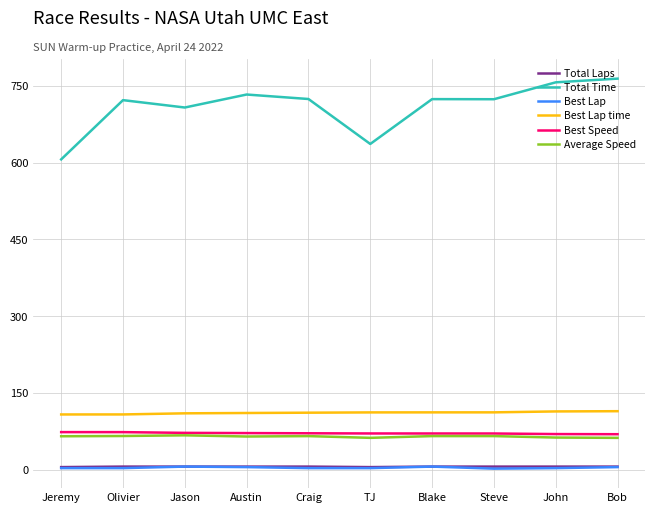

Between Jason and TJ, which series saw the biggest shift?

Total Time